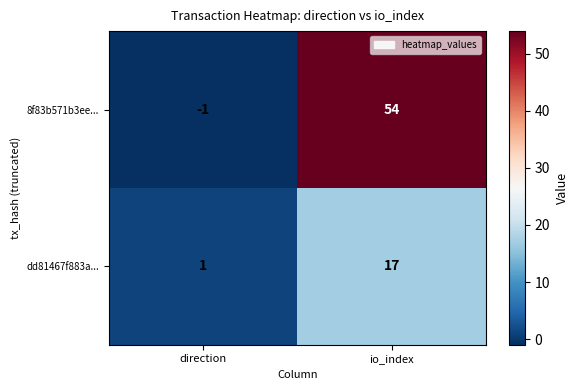

What is the difference between the highest and lowest values at direction?

2